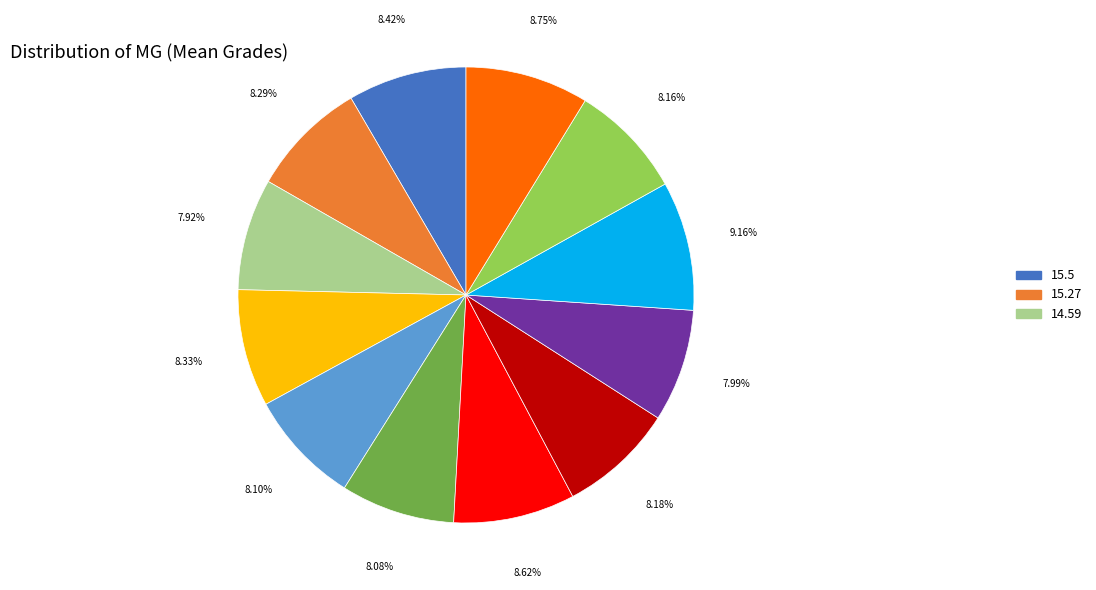

Is there a majority slice in this chart?

No